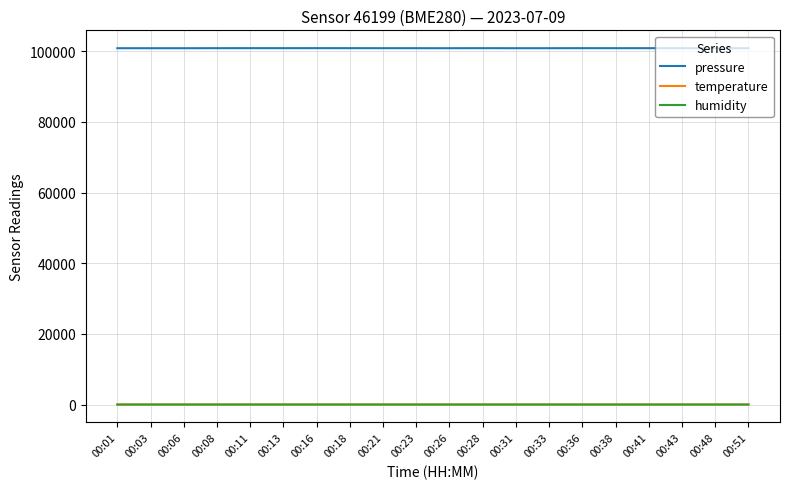

What are all the series names shown in the legend?

pressure, temperature, humidity